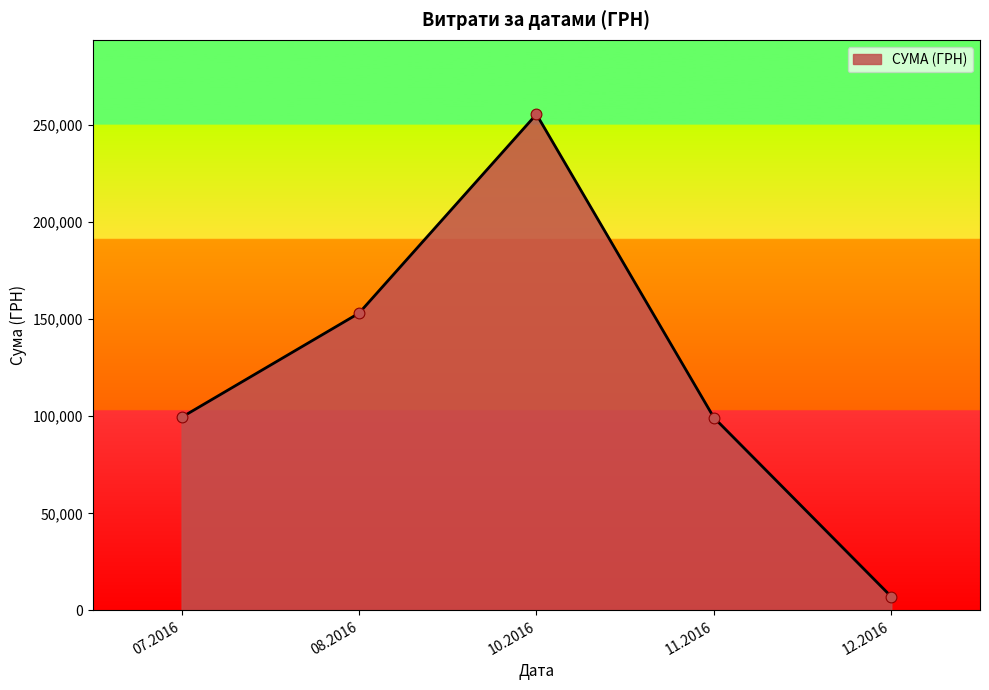

Approximately how many times larger is the value at 07.2016 compared to 10.2016?

0.4